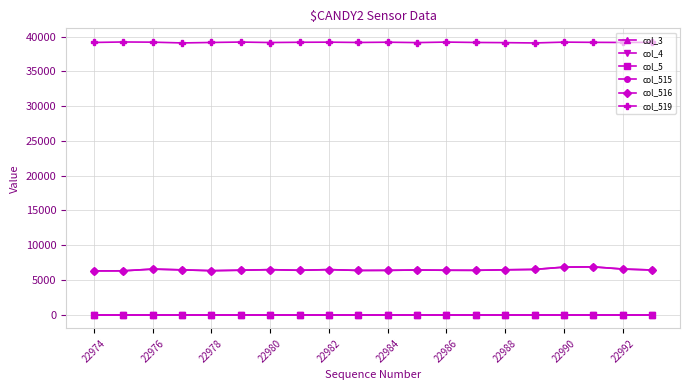

Does the chart have visible grid lines?

Yes